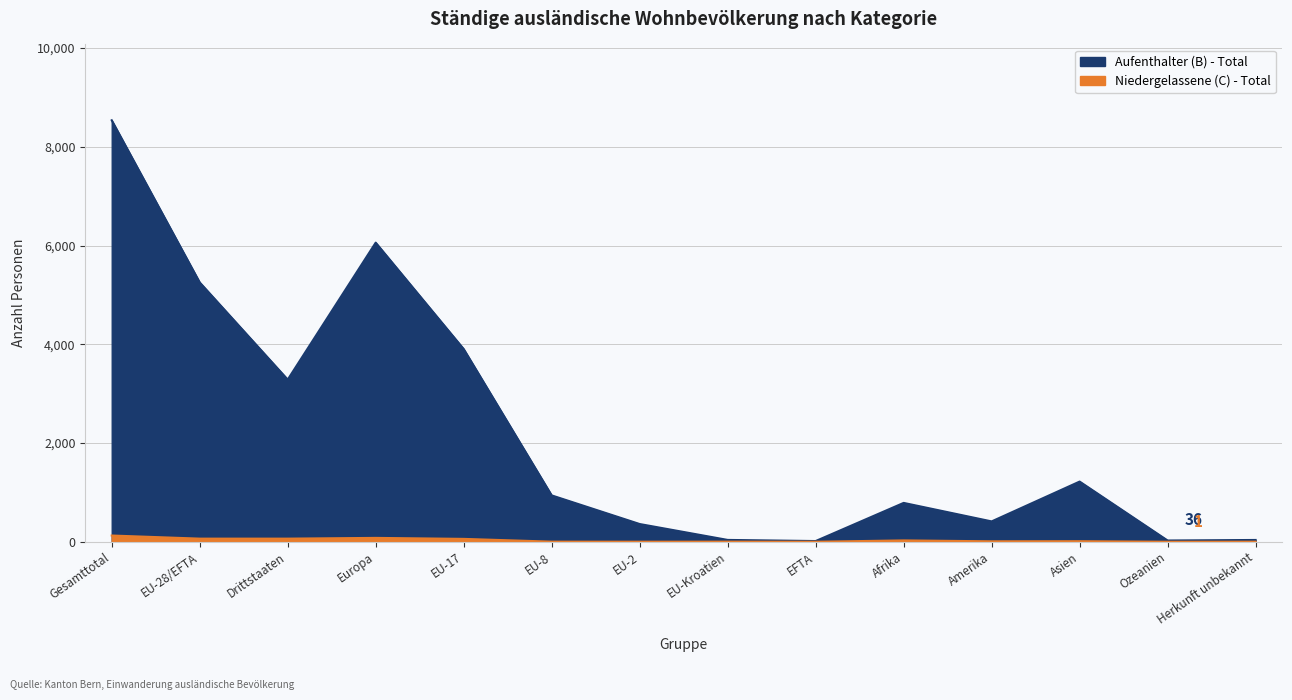

The value of Aufenthalter (B) - Total at Amerika is 96. True or false?

False